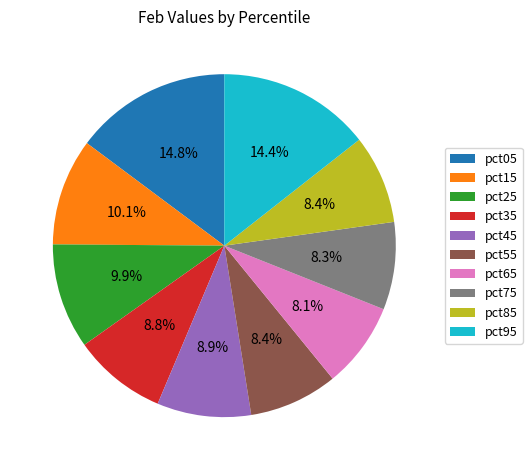

Is there any slice that represents more than half of the pie?

No